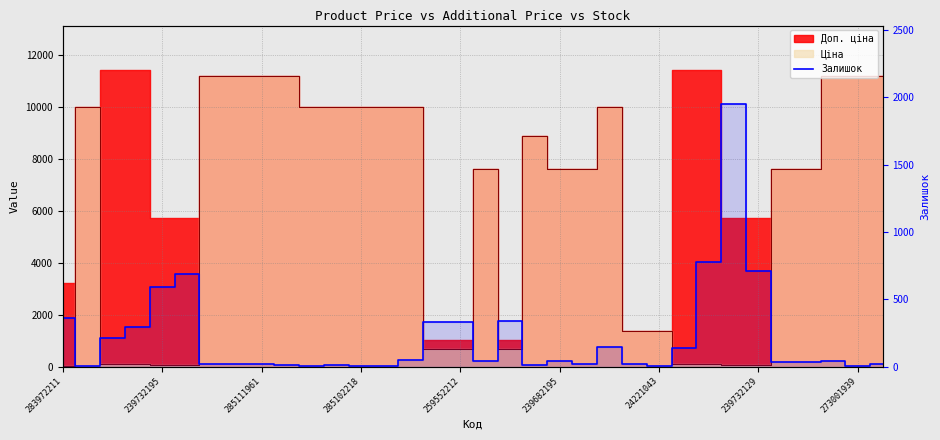

Reading left to right, list all the values displayed in this chart.

360	7	214	290	588	686	17	17	17	15	5	9	3	1	45	330	333	43	339	11	39	16	145	16	4	135	773	1948	713	31	32	38	1	17